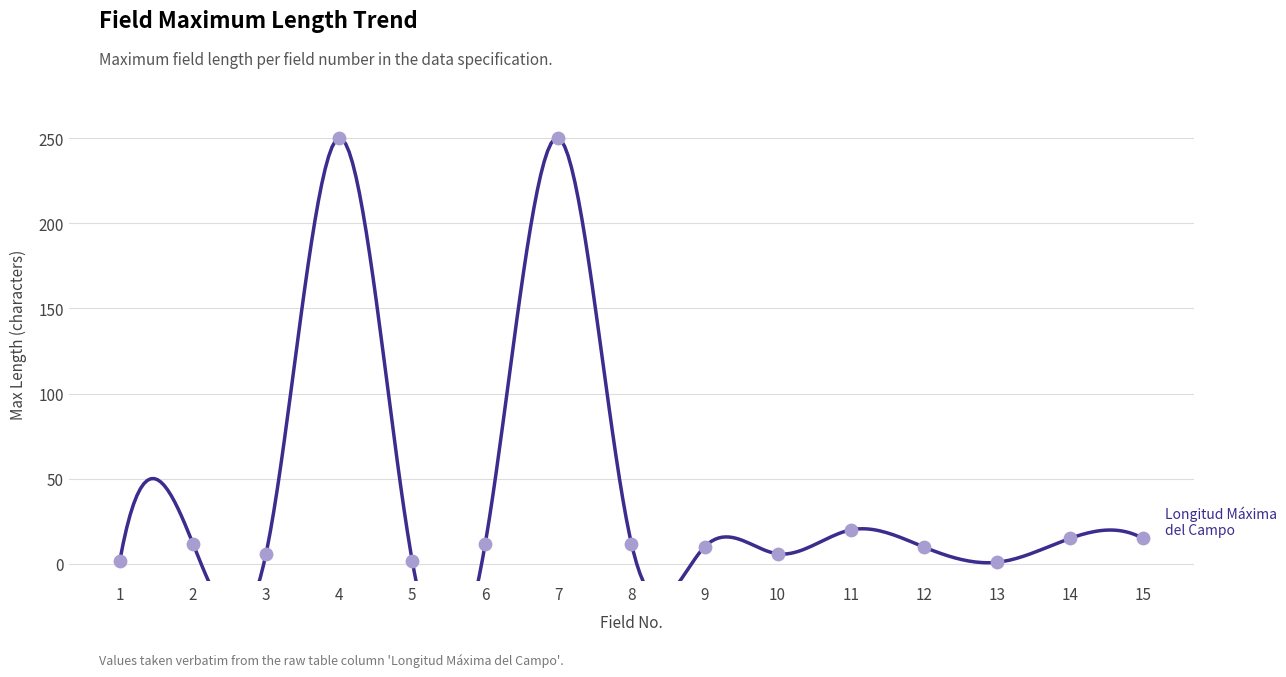

Between 5 and 3, which is larger?

3